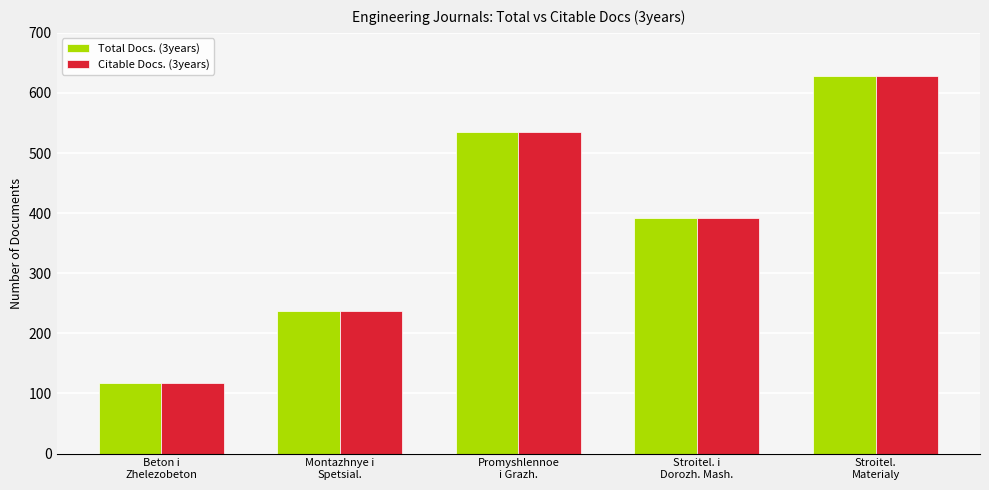

At how many categories does at least one series exceed 209?

4